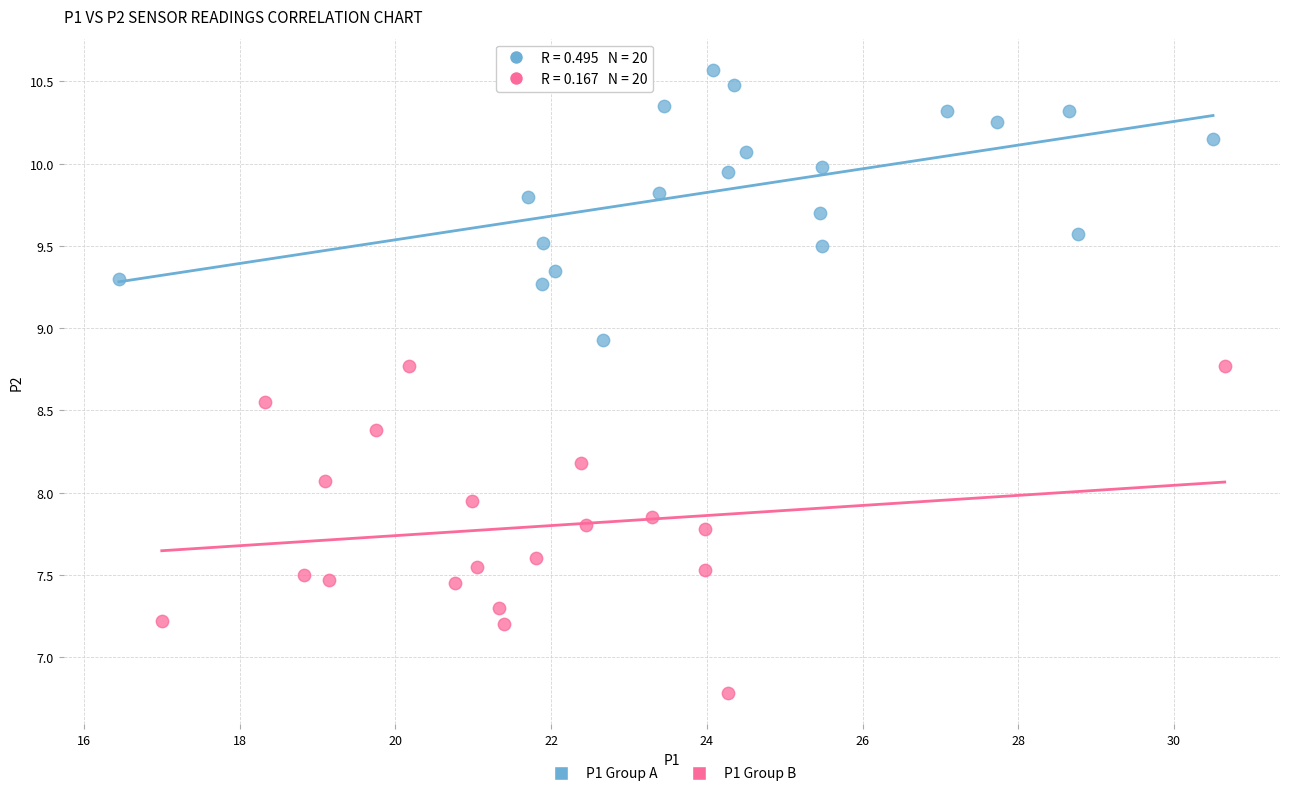

Which series contains the lowest Y value?

P1 Group B